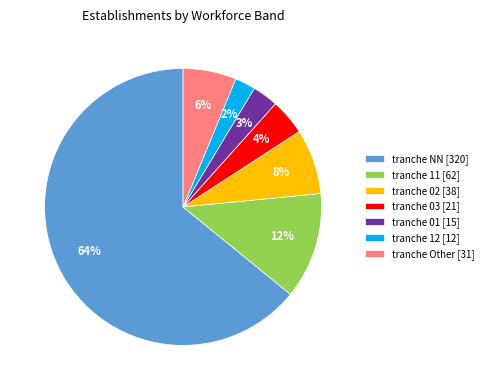

To the nearest percent, what is the average slice percentage?

14%